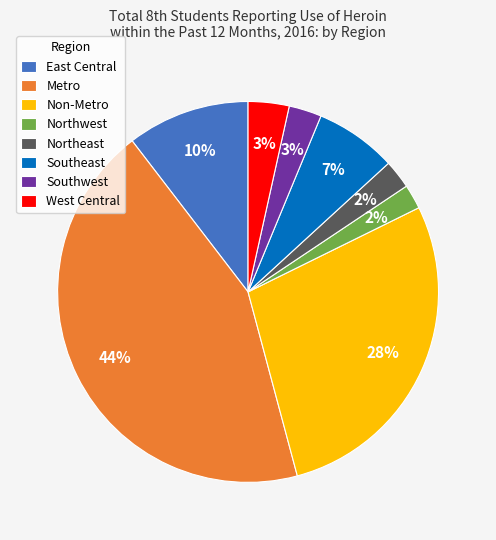

Approximately how many times larger is the value at Non-Metro compared to Southeast?

4.0